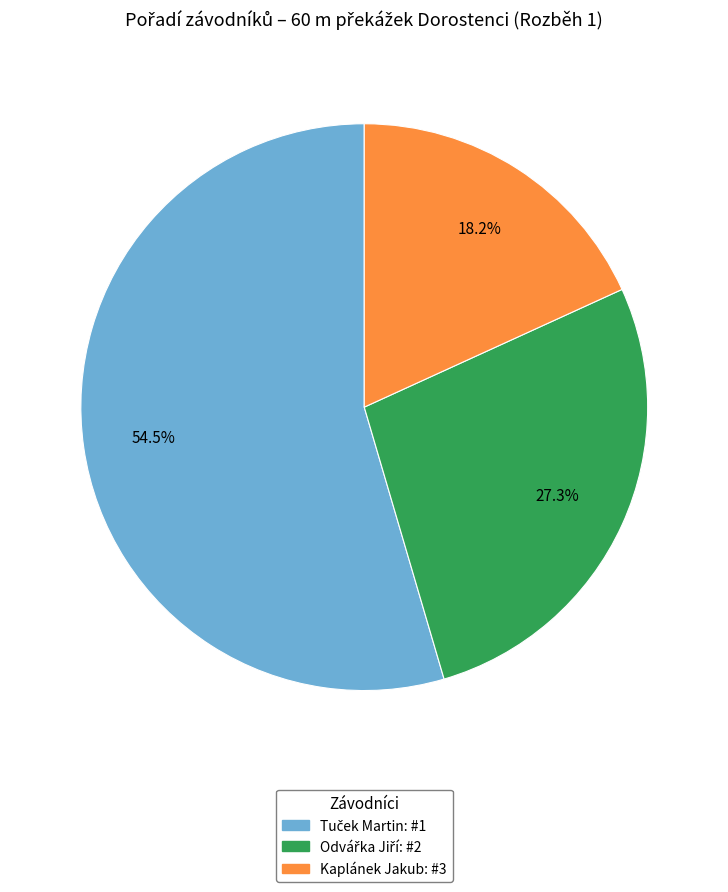

How much of the chart is everything except Kaplánek Jakub?

81.8%